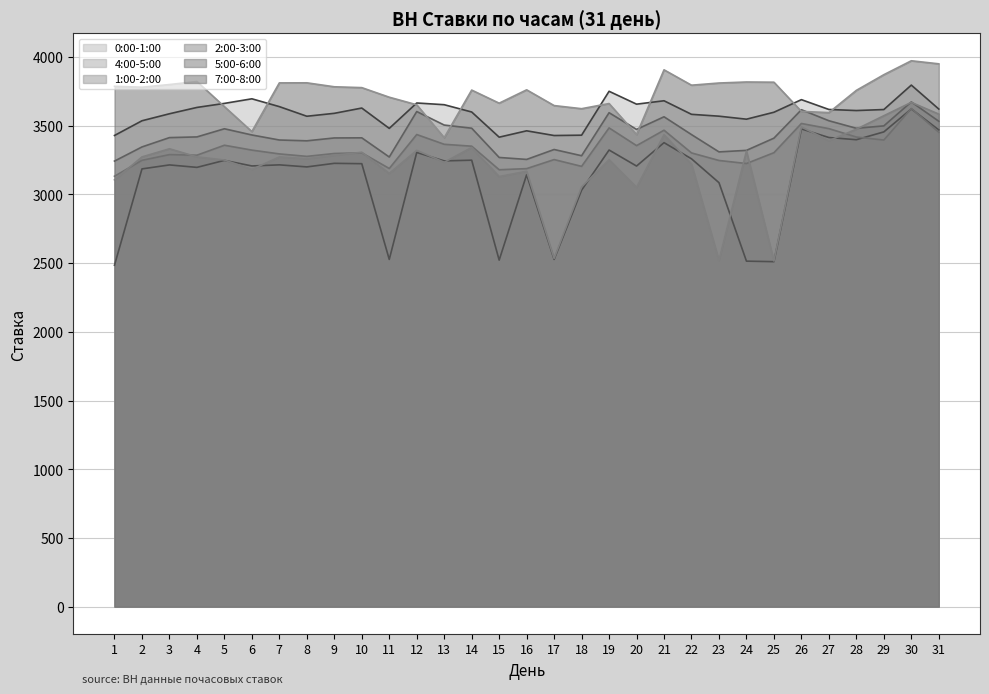

Reading left to right, extract all data points from this chart.

0:00-1:00: 1=3429.2	2=3536.3	3=3587.2	4=3633.3	5=3662.7	6=3696.1	7=3639.2	8=3569.2	9=3590.4	10=3628.8	11=3480.8	12=3665.7	13=3653.2	14=3600.1	15=3416.8	16=3463.2	17=3428.9	18=3431.3	19=3750.9	20=3657.1	21=3681.8	22=3583.2	23=3569.7	24=3547.8	25=3598.3	26=3689.9	27=3618.5	28=3610.7	29=3618.0	30=3795.9	31=3621.5
4:00-5:00: 1=2484.8	2=3185.9	3=3214.9	4=3197.0	5=3248.0	6=3207.4	7=3215.4	8=3200.4	9=3226.4	10=3223.8	11=2527.0	12=3305.6	13=3244.2	14=3249.3	15=2522.1	16=3143.6	17=2527.2	18=3031.2	19=3323.3	20=3206.7	21=3377.0	22=3259.4	23=3085.6	24=2514.5	25=2510.7	26=3476.9	27=3414.4	28=3398.4	29=3455.3	30=3622.5	31=3469.9
1:00-2:00: 1=3242.7	2=3345.8	3=3413.7	4=3418.7	5=3478.0	6=3432.8	7=3396.2	8=3390.3	9=3411.2	10=3412.1	11=3272.5	12=3603.4	13=3505.0	14=3482.1	15=3269.2	16=3254.9	17=3327.1	18=3281.8	19=3595.0	20=3473.2	21=3565.2	22=3435.6	23=3309.8	24=3320.8	25=3409.8	26=3616.7	27=3536.5	28=3481.5	29=3499.0	30=3673.4	31=3532.6
2:00-3:00: 1=3132.5	2=3248.3	3=3290.0	4=3285.6	5=3358.2	6=3322.7	7=3295.1	8=3277.1	9=3298.1	10=3303.0	11=3188.8	12=3436.1	13=3365.0	14=3351.3	15=3179.7	16=3188.0	17=3253.8	18=3204.5	19=3484.3	20=3355.3	21=3467.5	22=3302.2	23=3247.3	24=3225.1	25=3303.9	26=3516.5	27=3479.0	28=3417.8	29=3395.9	30=3625.7	31=3452.4
5:00-6:00: 1=3105.9	2=3273.2	3=3332.4	4=3273.6	5=3250.6	6=3182.2	7=3273.2	8=3260.5	9=3284.8	10=3307.1	11=3153.4	12=3321.1	13=3234.2	14=3342.1	15=3130.4	16=3168.8	17=2534.5	18=3054.8	19=3252.9	20=3051.3	21=3434.7	22=3221.4	23=2520.0	24=3316.2	25=2515.6	26=3491.2	27=3391.6	28=3474.9	29=3573.0	30=3670.2	31=3584.6
7:00-8:00: 1=3787.0	2=3780.6	3=3799.9	4=3821.9	5=3639.2	6=3457.7	7=3812.0	8=3812.5	9=3783.6	10=3777.4	11=3707.8	12=3652.7	13=3413.5	14=3759.6	15=3664.3	16=3761.4	17=3646.8	18=3624.1	19=3661.8	20=3436.3	21=3907.1	22=3795.2	23=3811.0	24=3818.5	25=3817.0	26=3604.5	27=3595.7	28=3757.5	29=3871.6	30=3972.9	31=3950.7